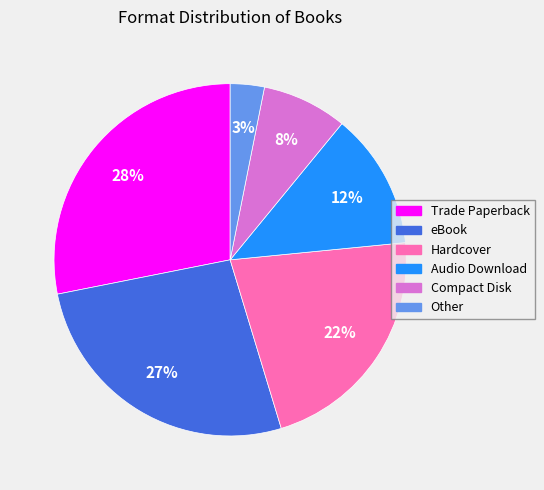

Count the number of slices in the pie.

6